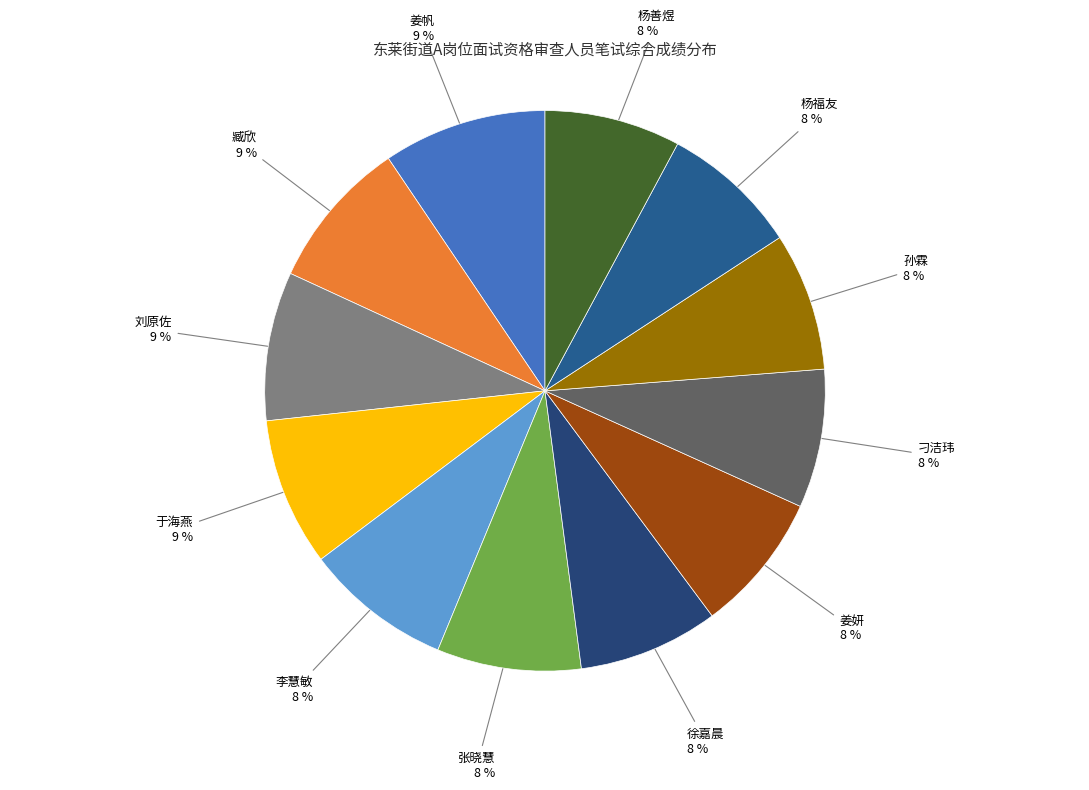

How many slices are in this pie chart?

12